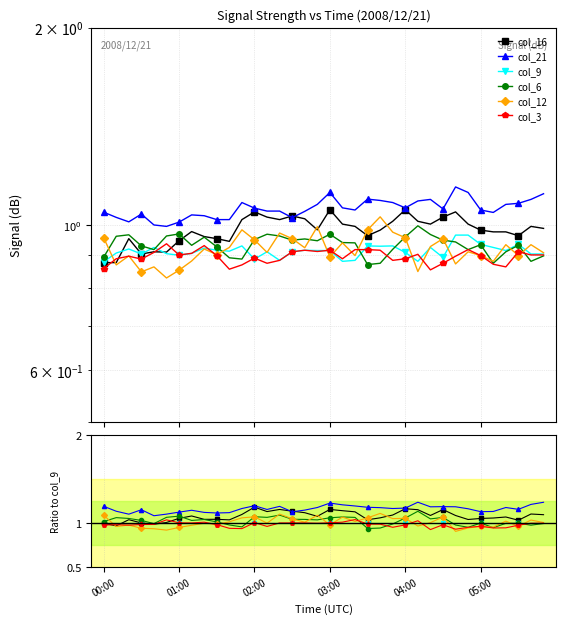

How many interior local valleys does the col_6 series have?

10